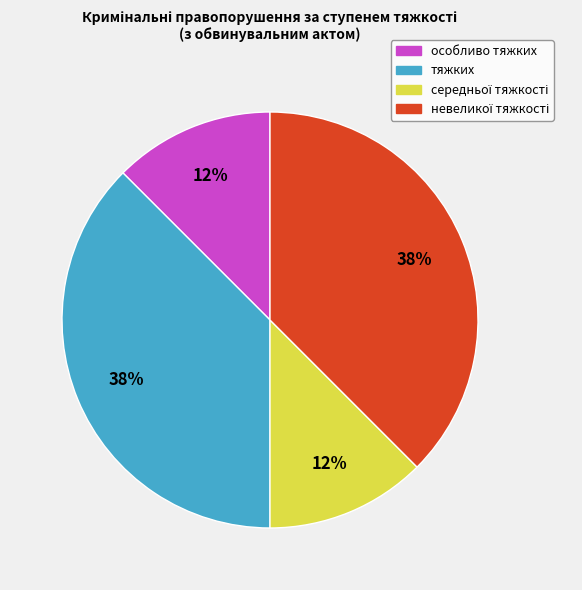

True or false: тяжких accounts for 49% of the total.

False